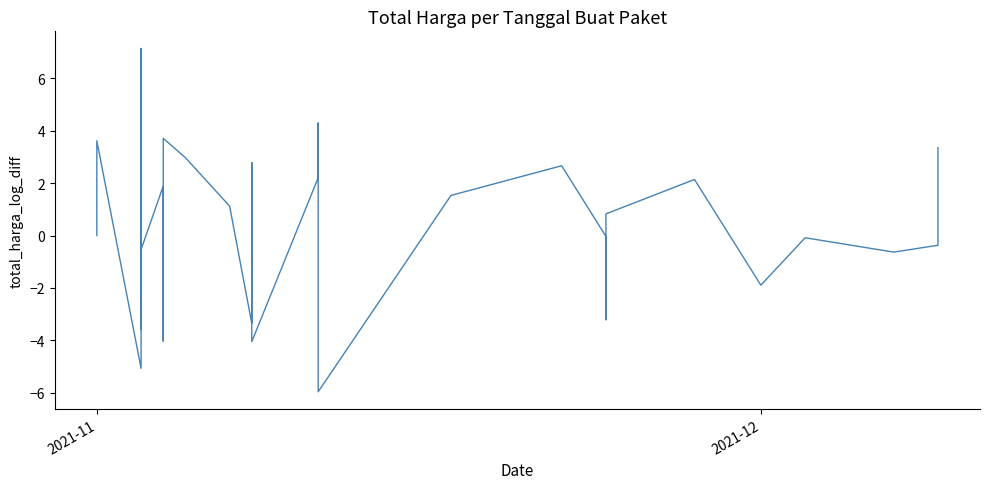

How many interior local peaks (higher than both neighbors) does the data have?

11